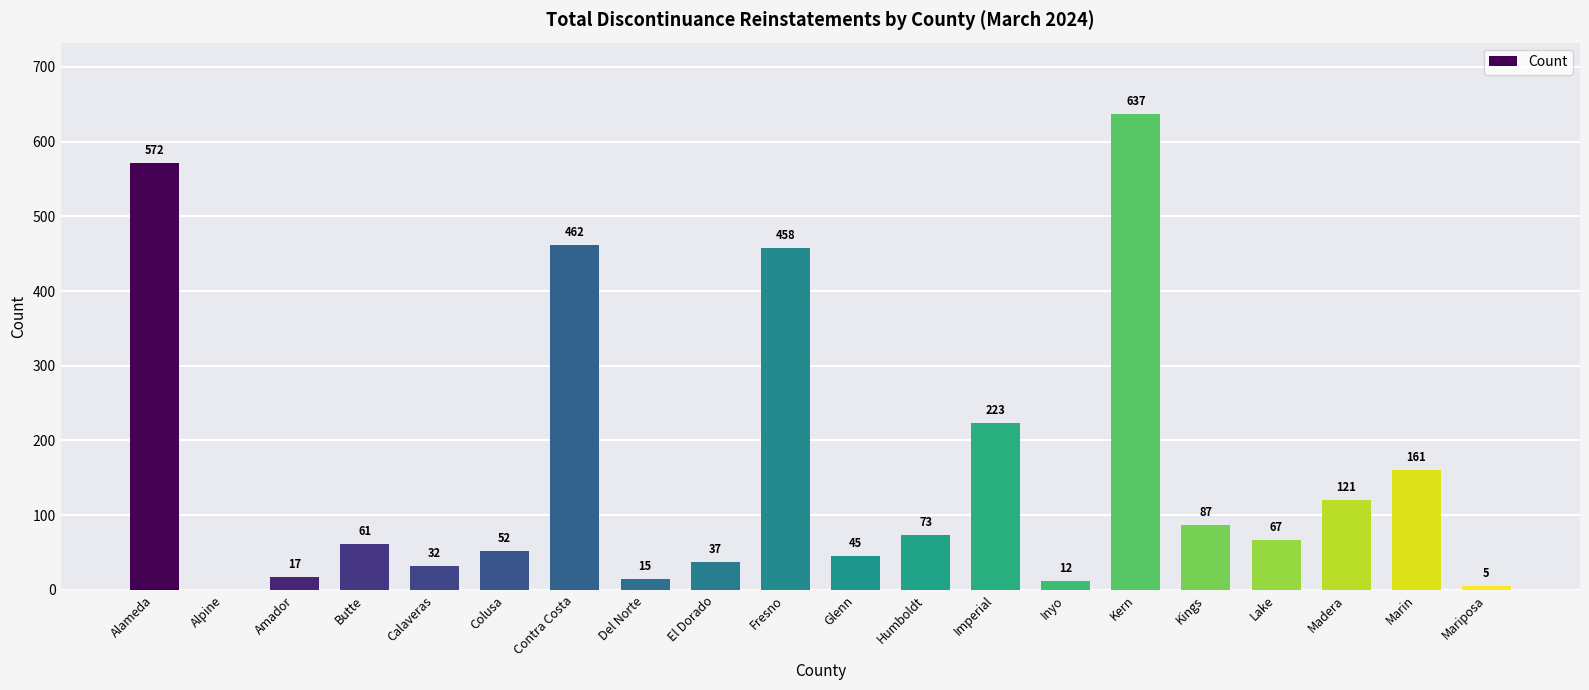

True or false: the data shows 0 at Alpine.

True